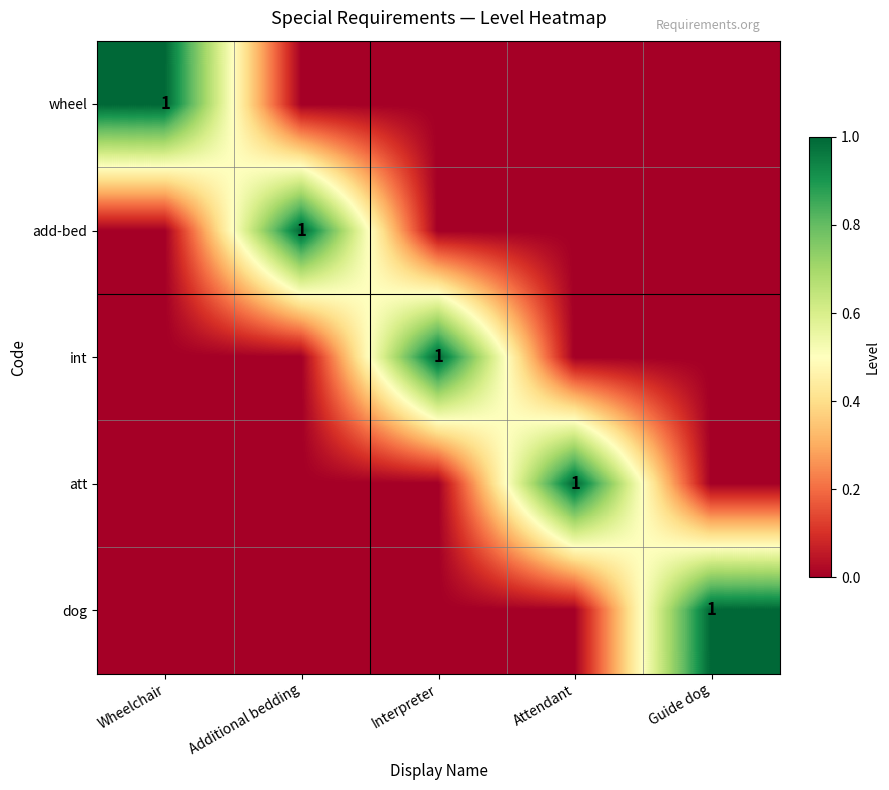

Is it true that add-bed equals 2 at Additional bedding?

False